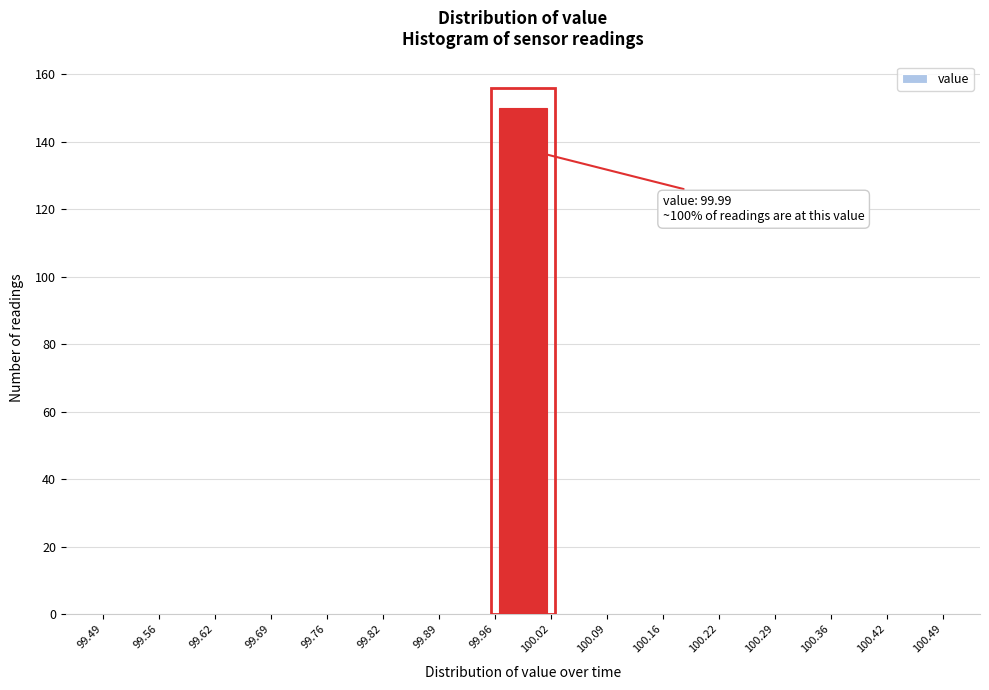

Over which range of the x-axis is the bar tallest?

99.96 to 100.02